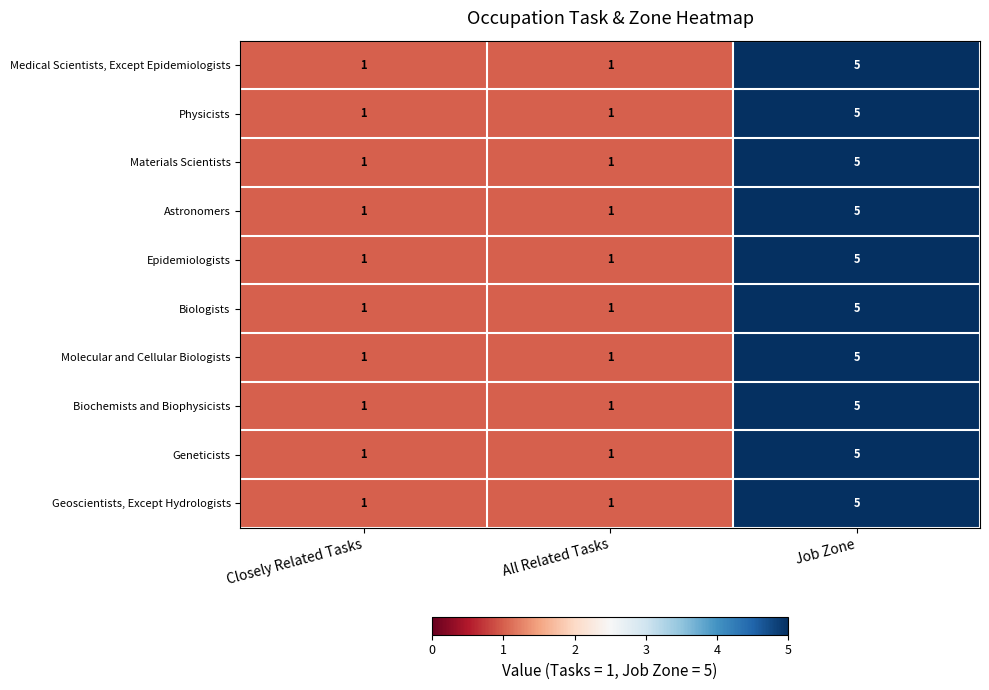

What is the total value across all series at Closely Related Tasks?

10